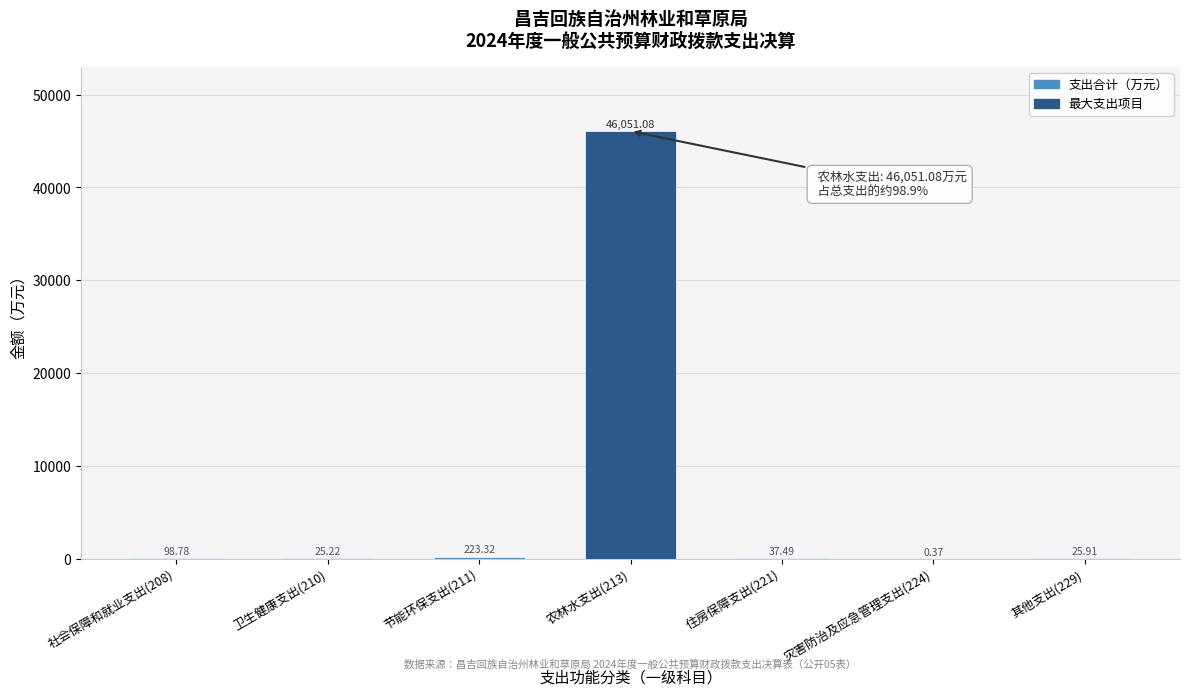

What is the sum of all values?

46462.2